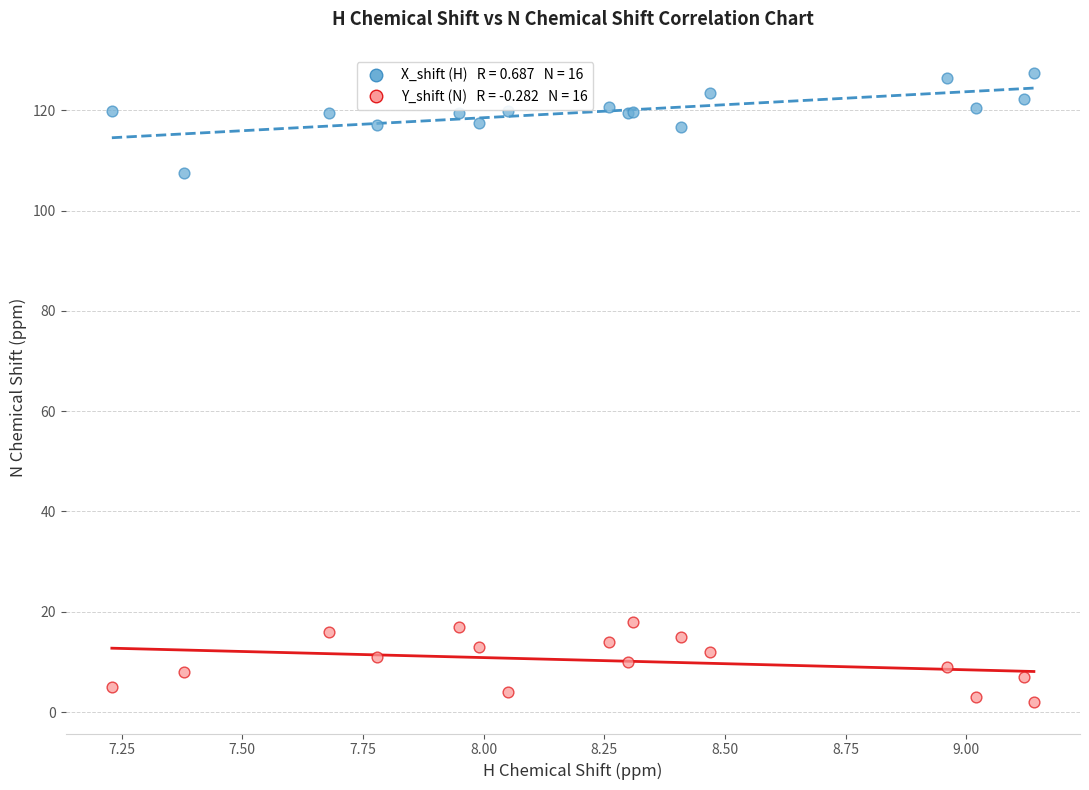

Across all series, what Y value is closest to 64?

107.4